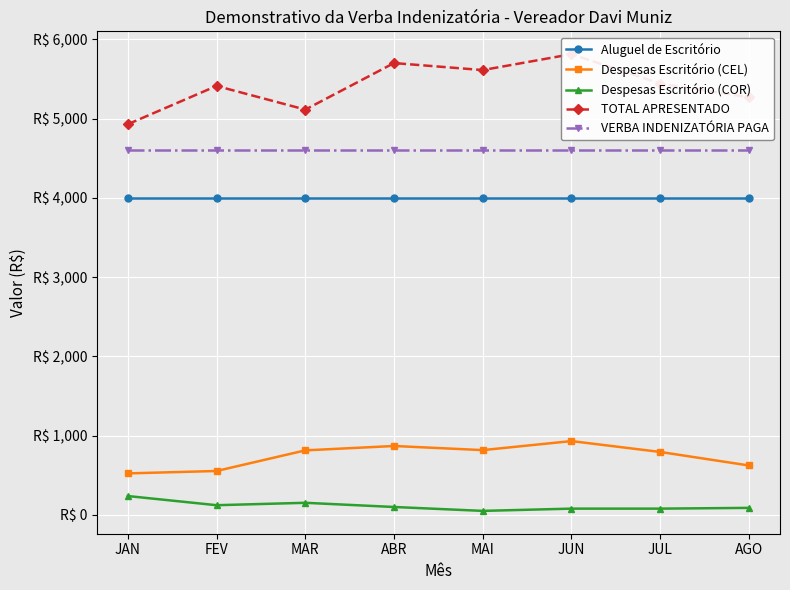

What is the average value of the Aluguel de Escritório series?

4000.0